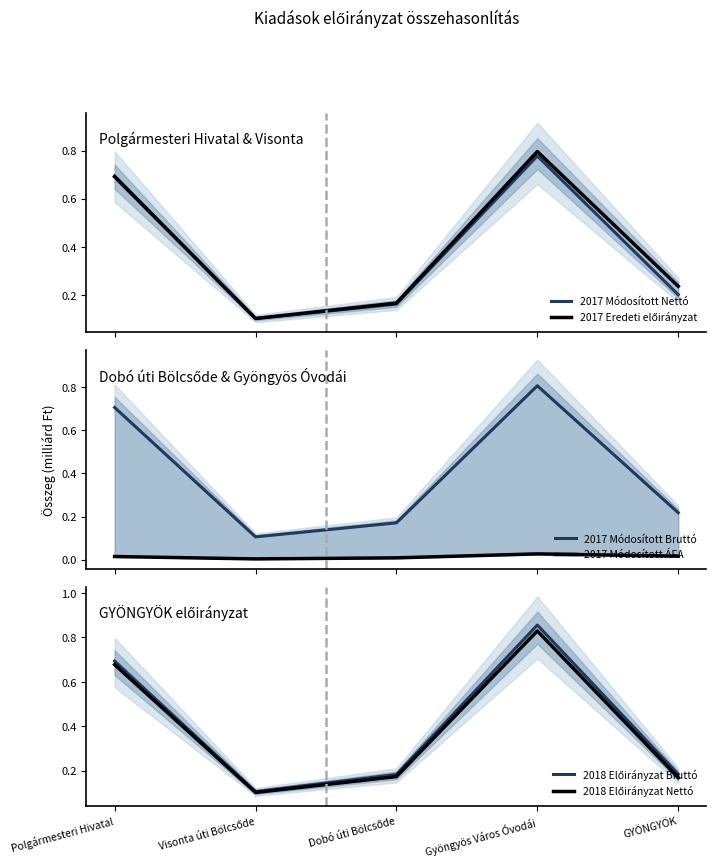

What is the spread (max minus min) of values at Visonta úti Bölcsőde?

0.1